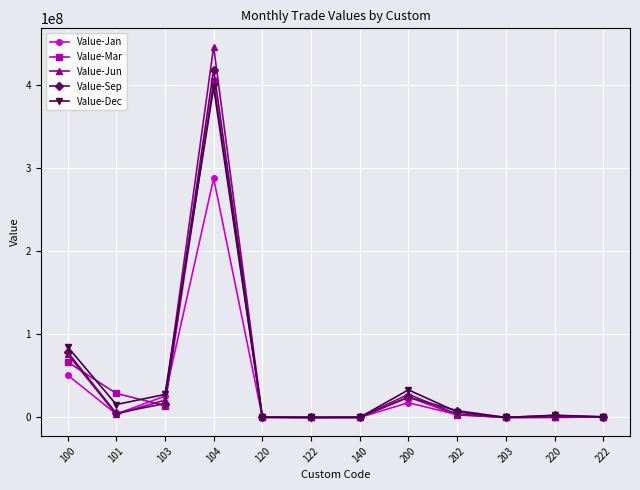

Is it true that Value-Jun equals 6689851 at 200?

False